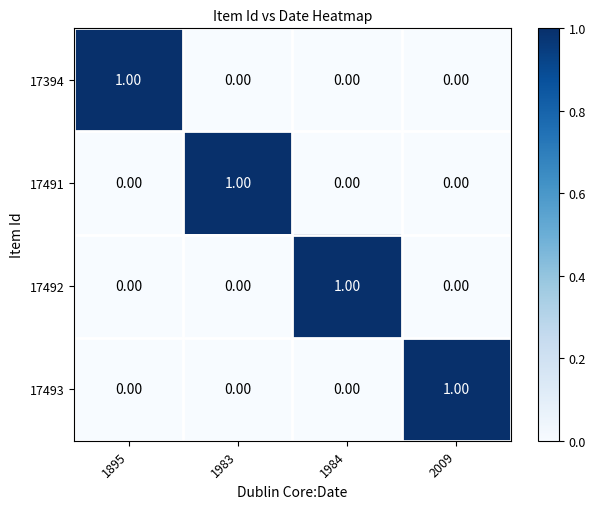

At how many categories does at least one series exceed 0?

4